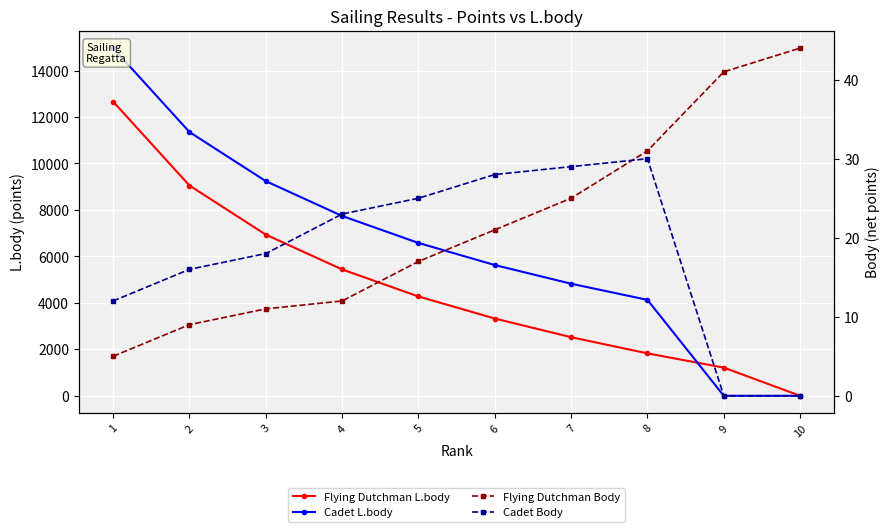

Which series ends up on top after the final intersection of Cadet L.body and Flying Dutchman Body?

Flying Dutchman Body